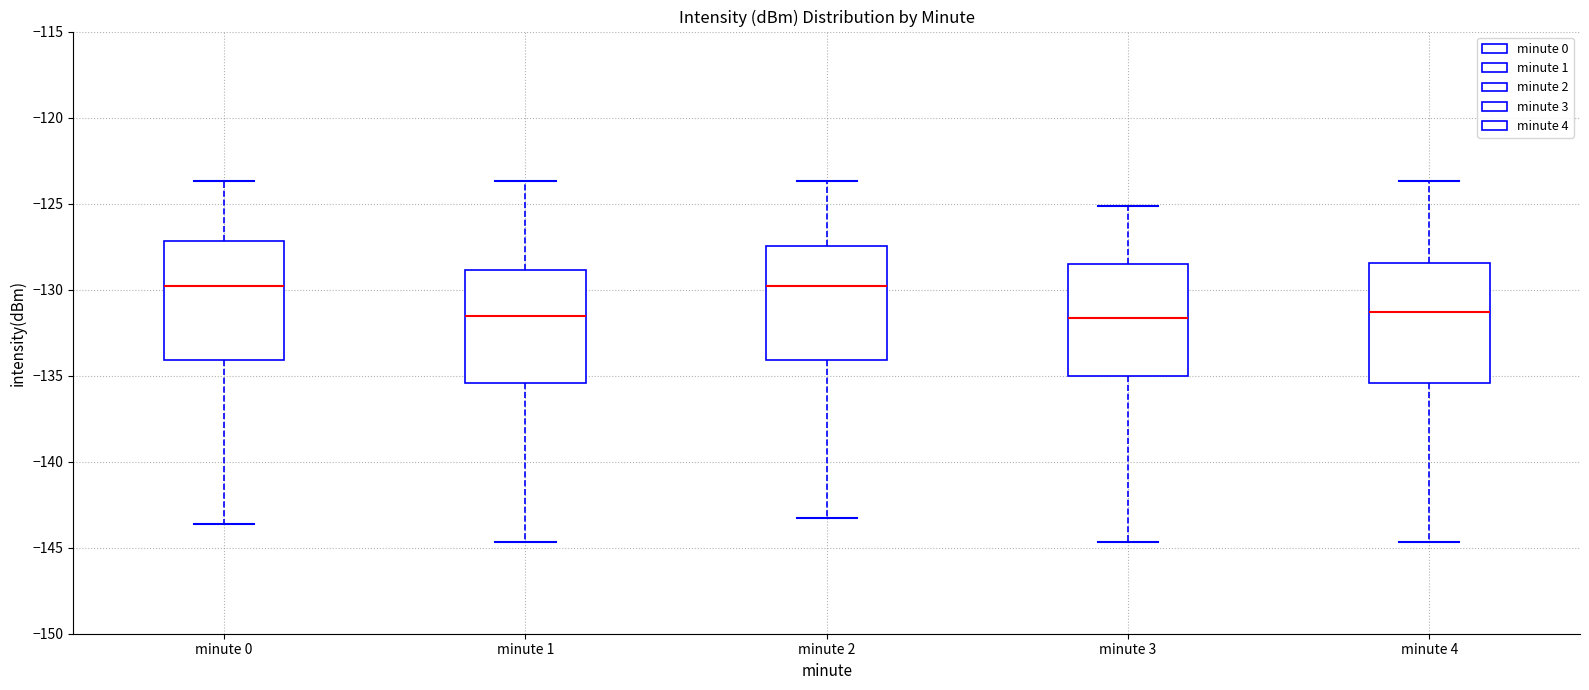

Where does the lower whisker of the box for minute 2 end on the y-axis? The values are not printed on the chart, so give them approximately, as read against the axis.

-143.0